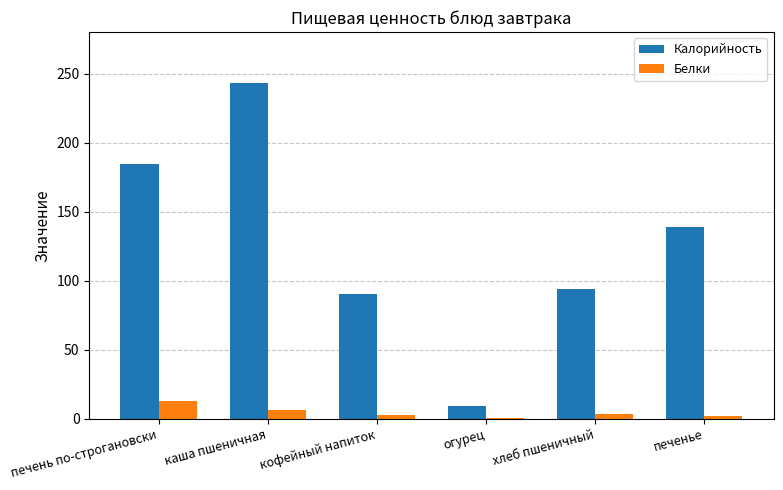

What is the highest value of the Калорийность series?

243.8